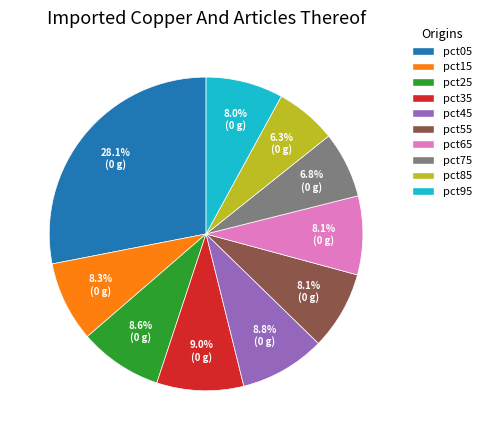

Which category has the biggest portion of the pie?

pct05